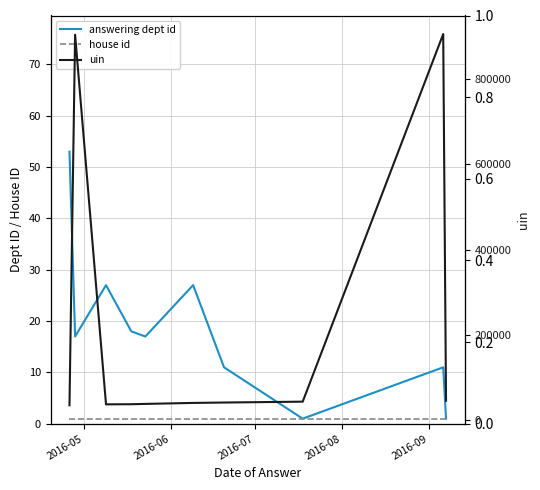

The value of answering dept id at 9 is 2. True or false?

False